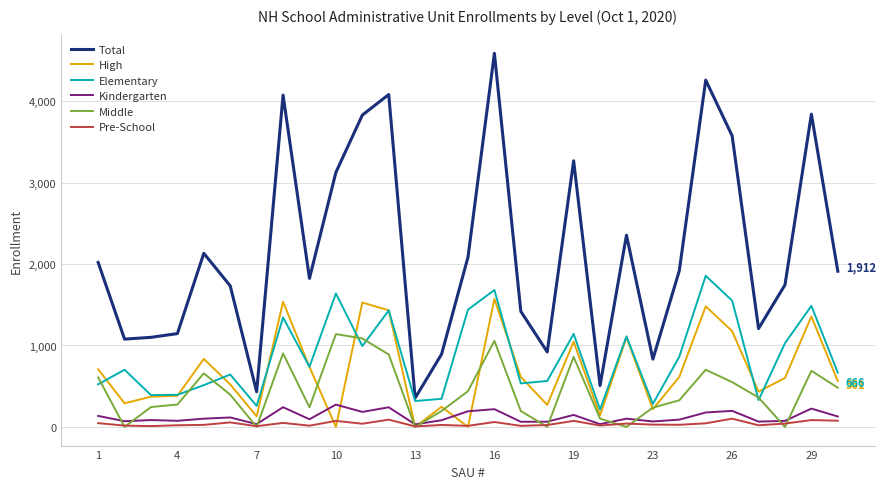

True or false: High and Total intersect in this chart.

False